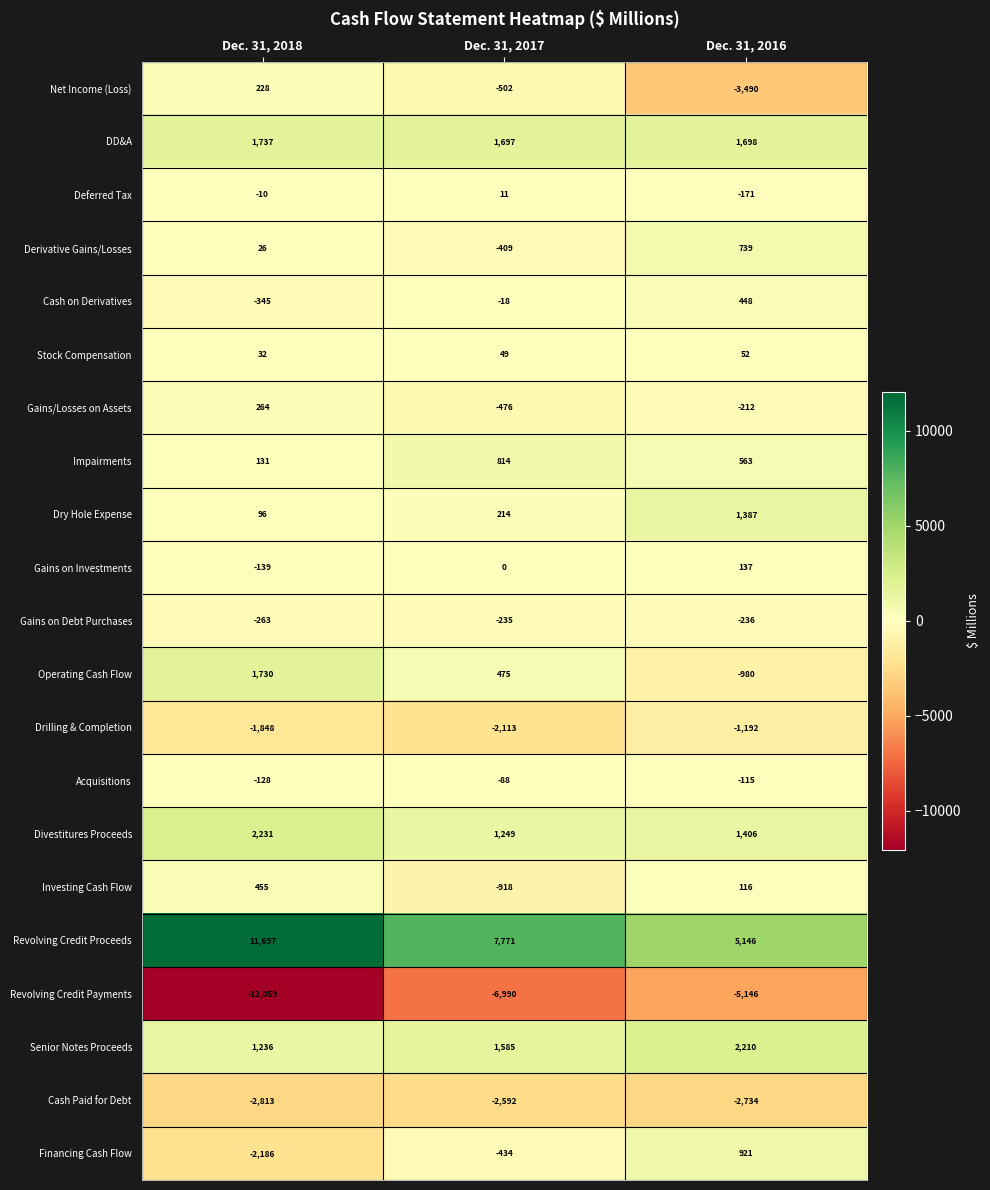

Which label corresponds to the largest value in the chart?

Dec. 31, 2018